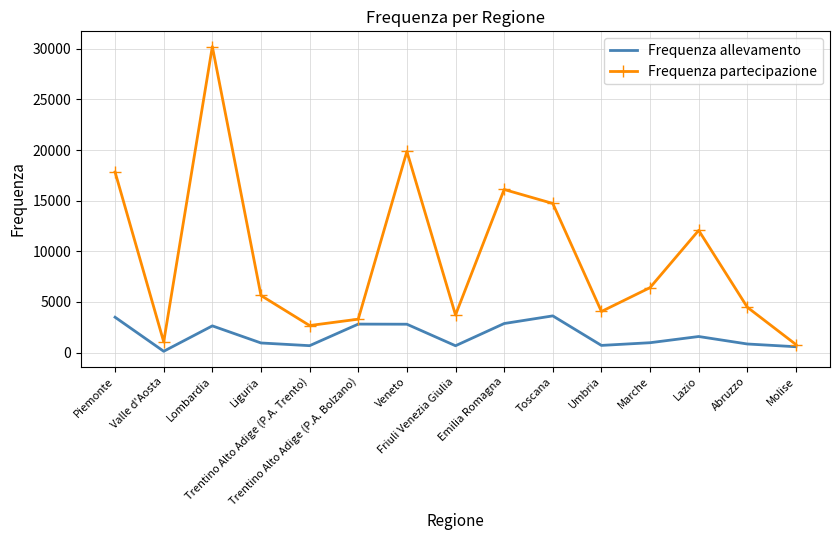

Which series changed the most between Toscana and Lazio?

Frequenza partecipazione